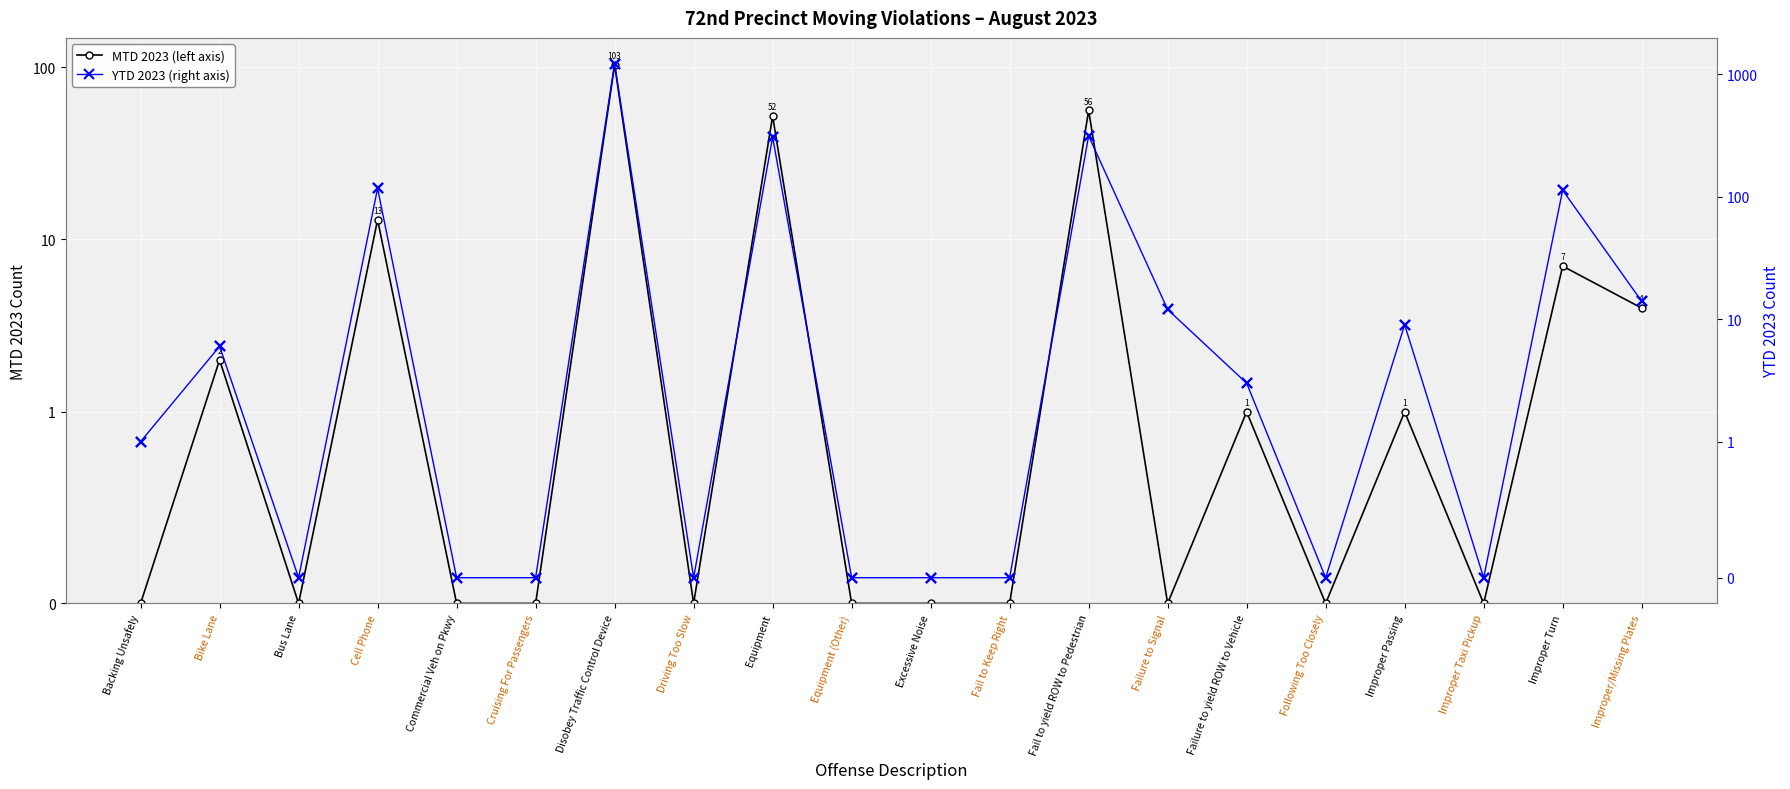

What is the label of the 5th point from the right?

Following Too Closely